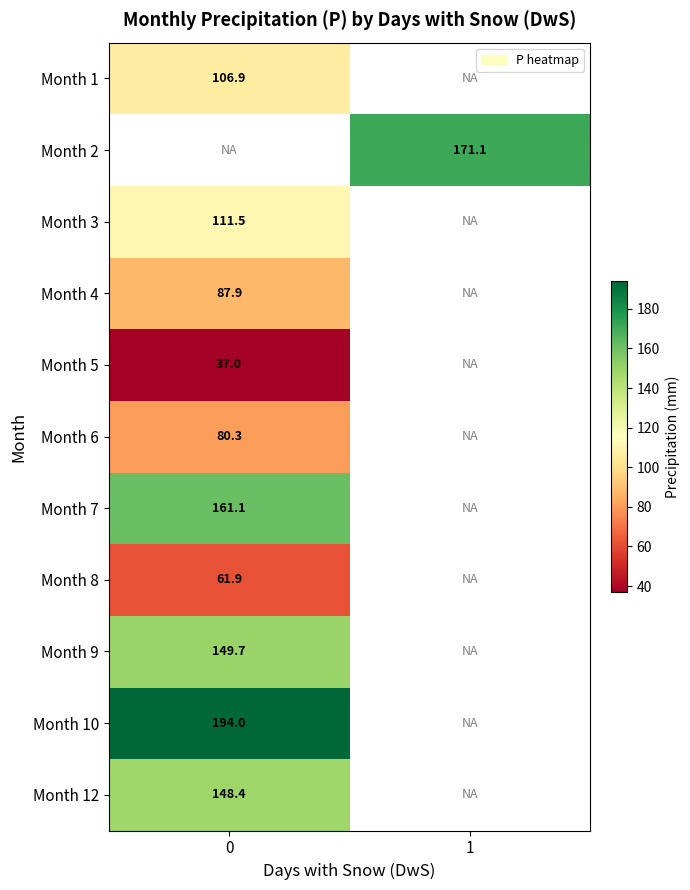

Is it true that Month 8 equals 99.5 at 0?

False